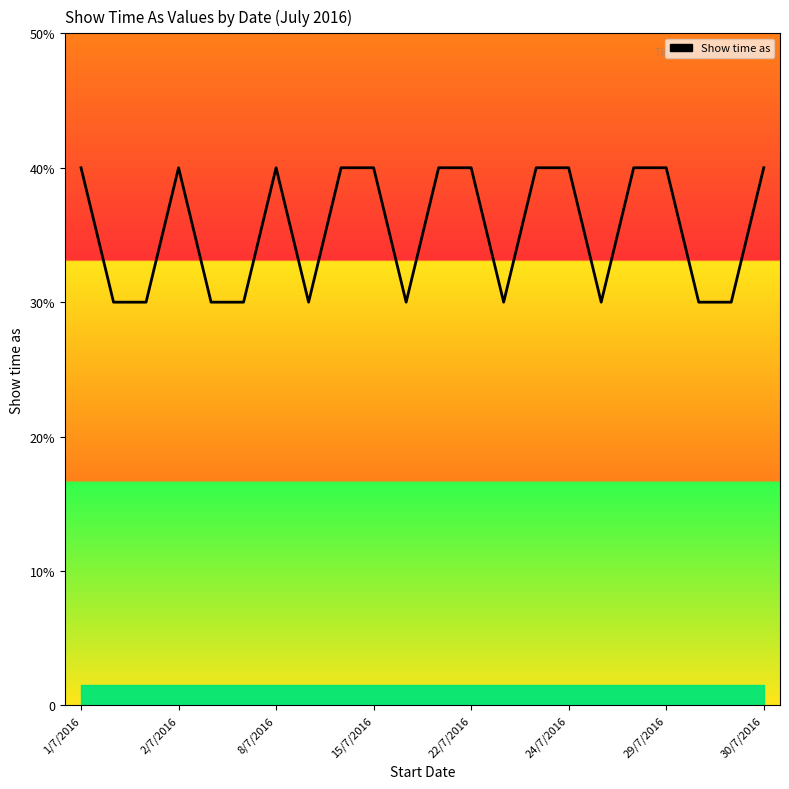

Is this an area chart (filled region under the line)?

Yes